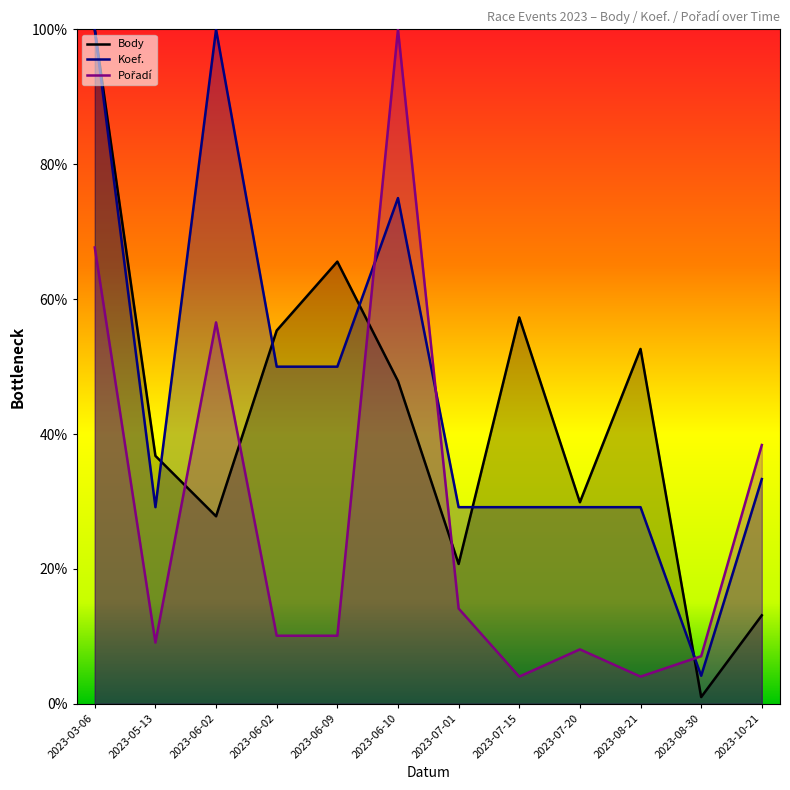

What is the difference between the maximum and minimum values in the Body series?

99.0